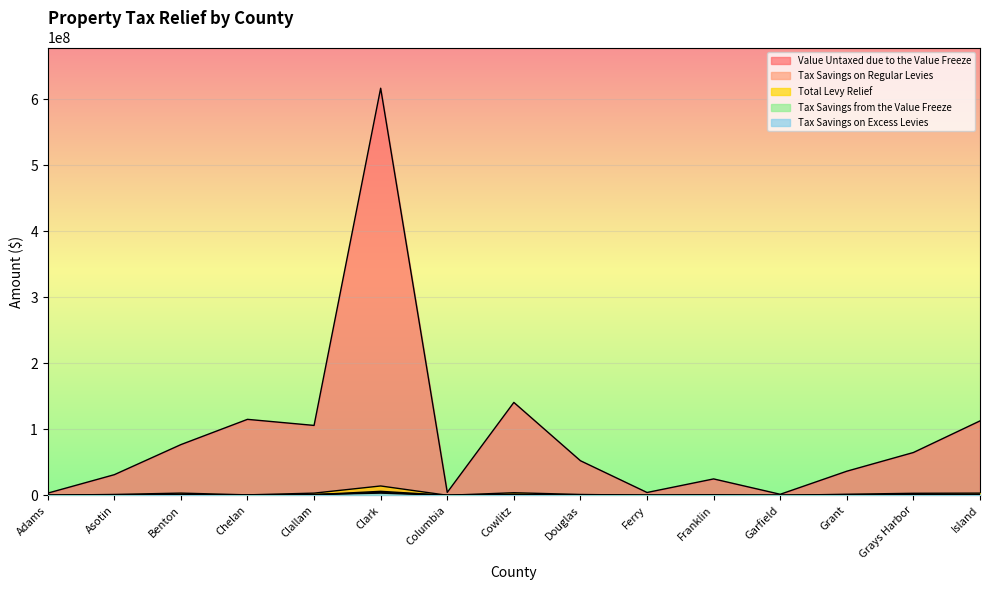

What is the smallest value displayed?

16328.0